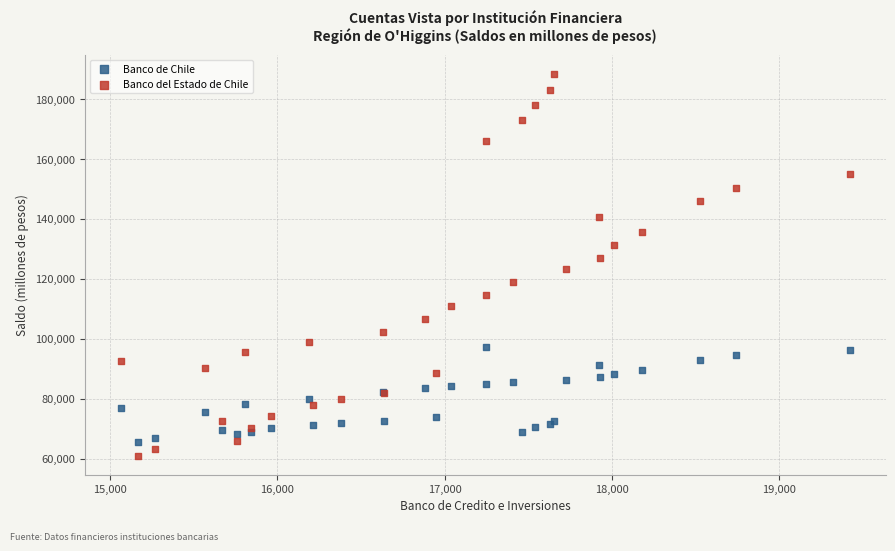

Which series has the widest spread of Y values?

Banco del Estado de Chile